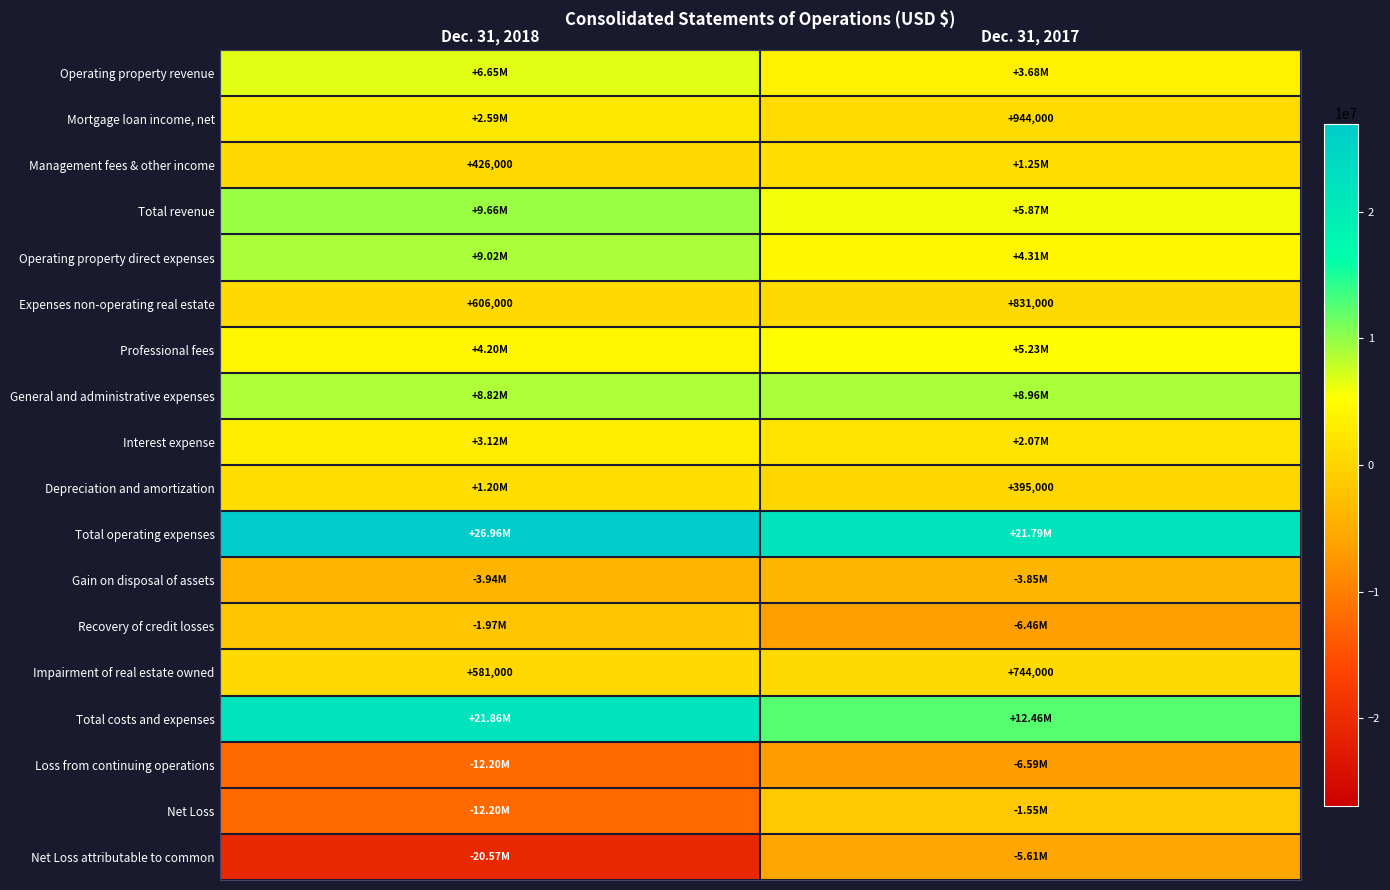

What is the difference between the maximum and minimum values in the Impairment of real estate owned series?

163000